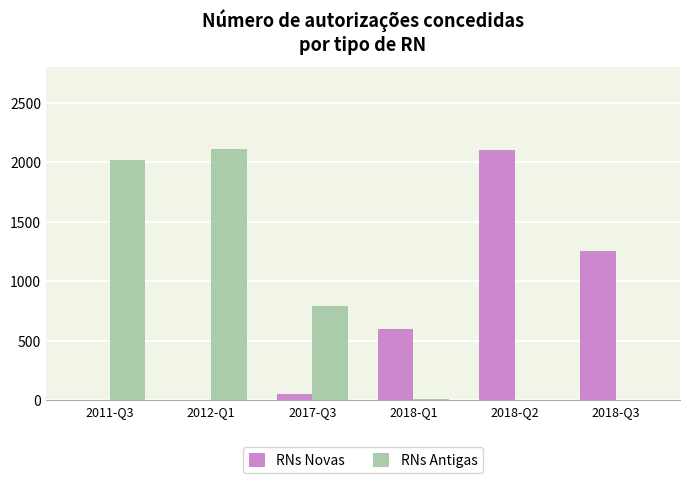

True or false: RNs Novas has a value of 2226 at 2018-Q3.

False